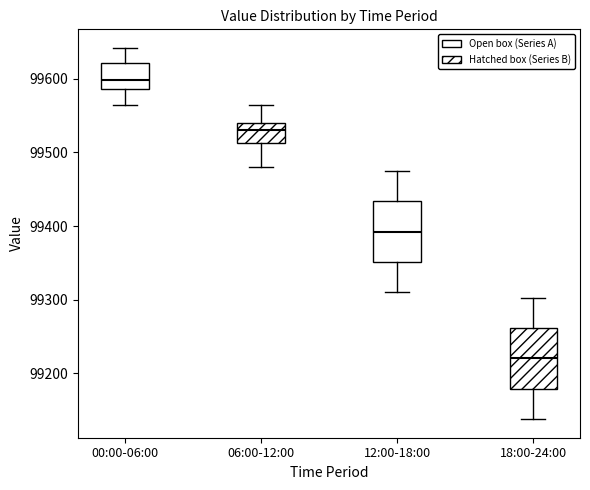

Reading left to right, transcribe this box plot: for each box, give where its median line is, the range the box spans, and where its two whiskers end, as read against the y-axis. The values are not printed on the chart, so give them approximately, as read against the axis.

00:00-06:00: median 99600, box 99590 to 99620, whiskers 99560 to 99640
06:00-12:00: median 99530, box 99510 to 99540, whiskers 99480 to 99560
12:00-18:00: median 99390, box 99350 to 99430, whiskers 99310 to 99480
18:00-24:00: median 99220, box 99180 to 99260, whiskers 99140 to 99300